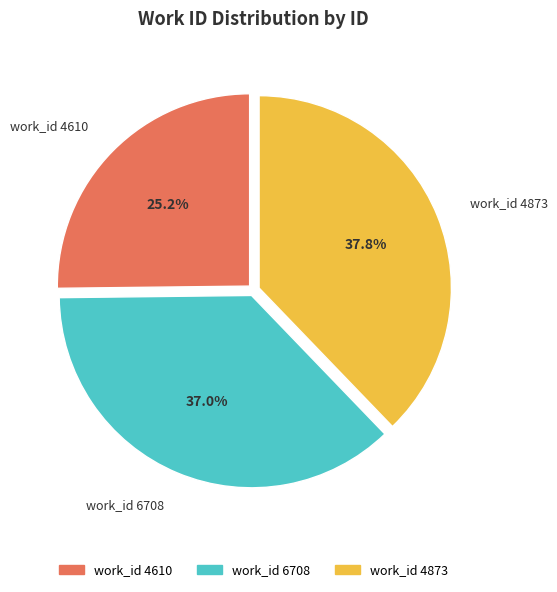

Combined, do work_id 4610 and work_id 6708 account for over 50%?

Yes